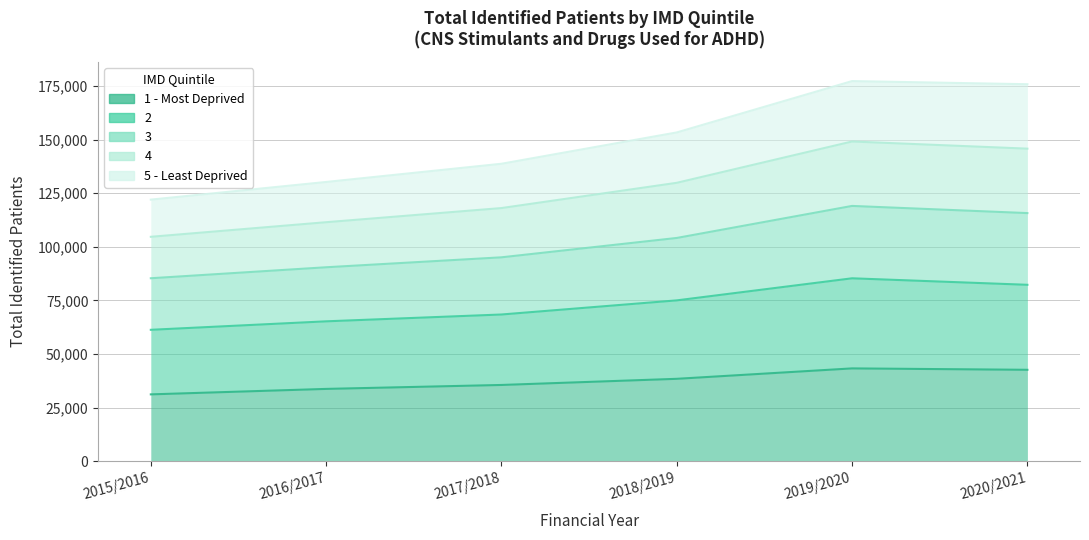

True or false: 2 has more than 1 points higher than both neighbors.

False